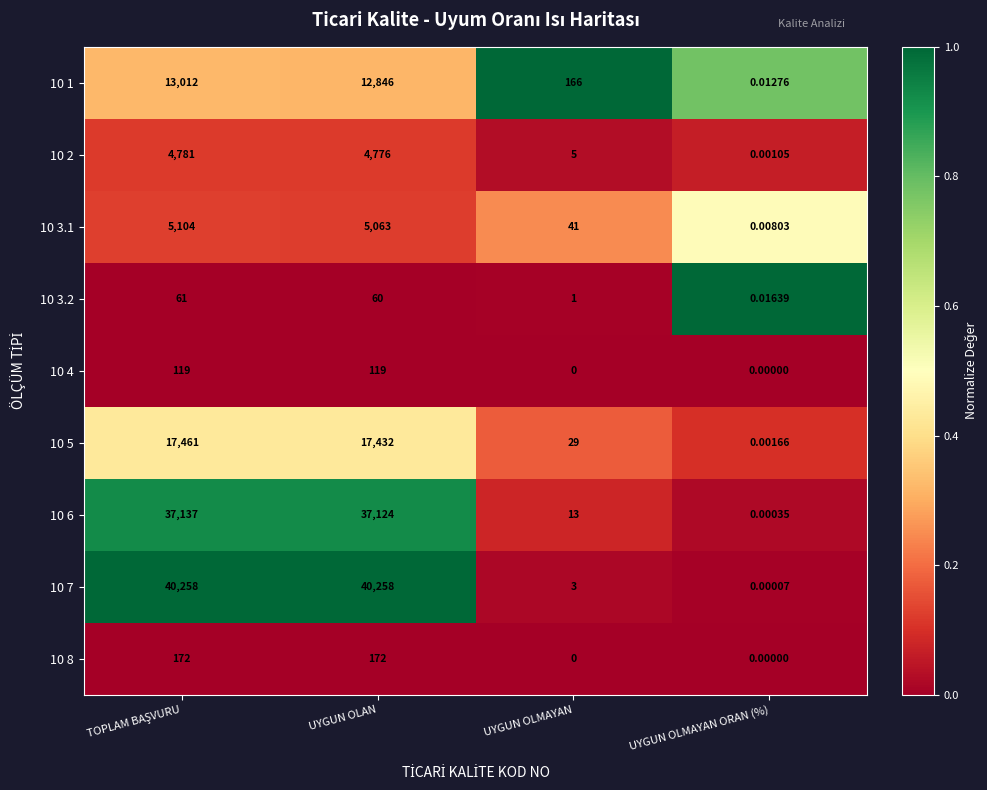

Is the value of 10 6 at UYGUN OLMAYAN greater than the value of 10 1 at UYGUN OLAN?

No